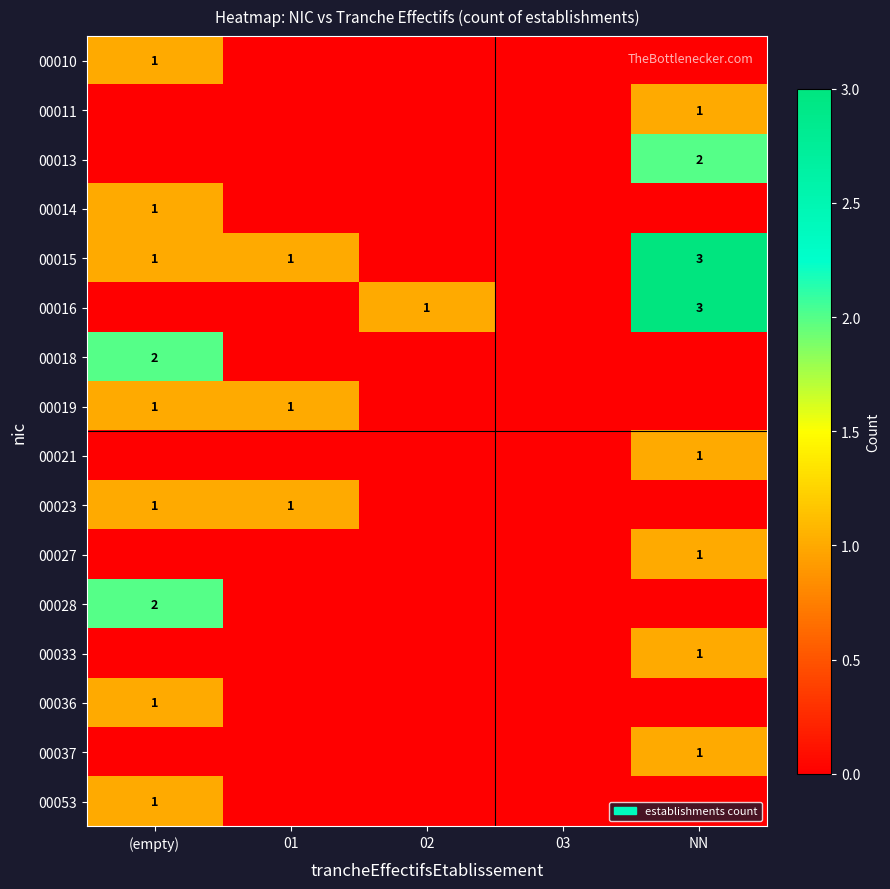

The value of 00023 at 01 is 2. True or false?

False